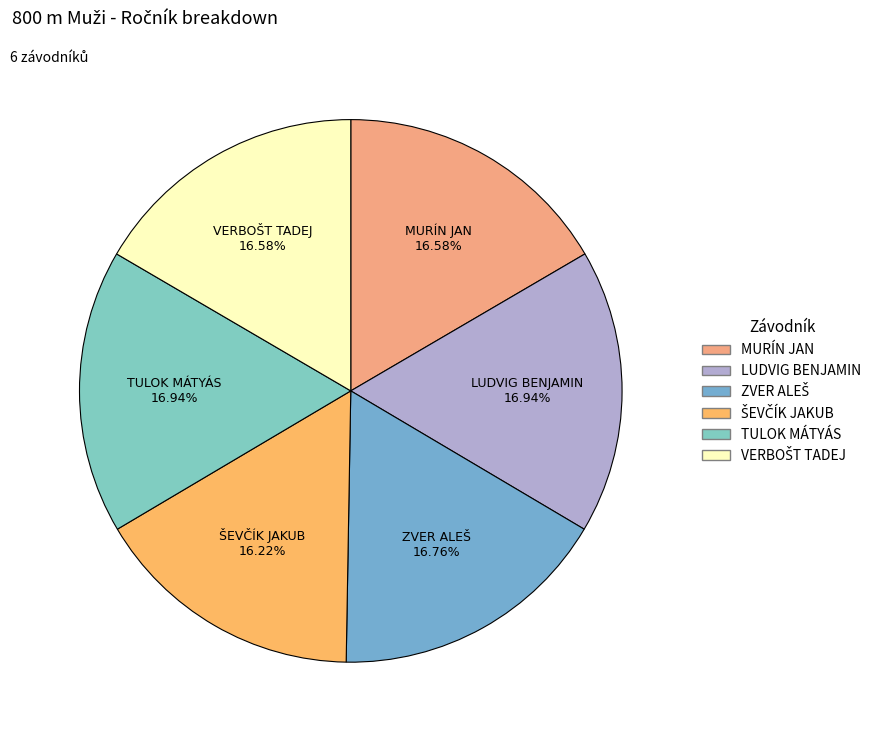

How many segments does this pie chart have?

6